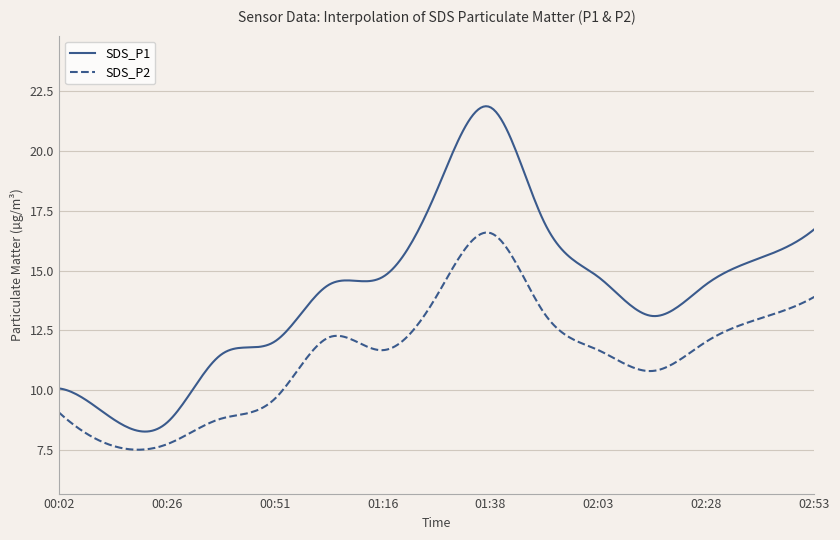

Which series has the largest total across all categories?

SDS_P1